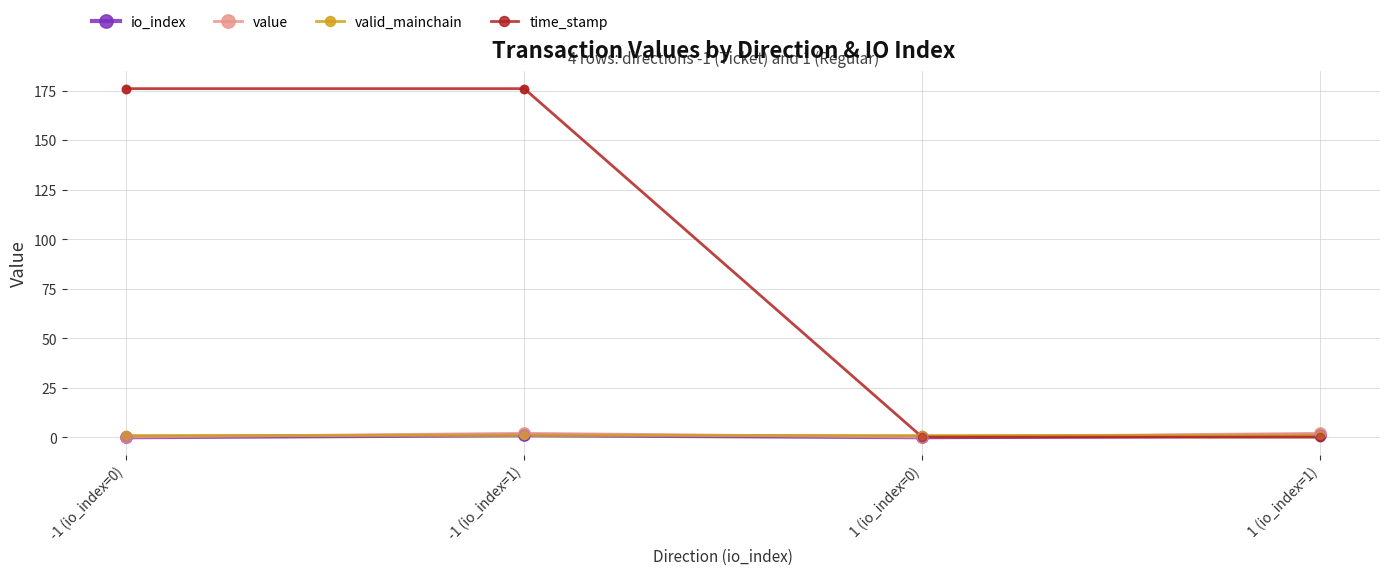

What are all the series names shown in the legend?

io_index, value, valid_mainchain, time_stamp